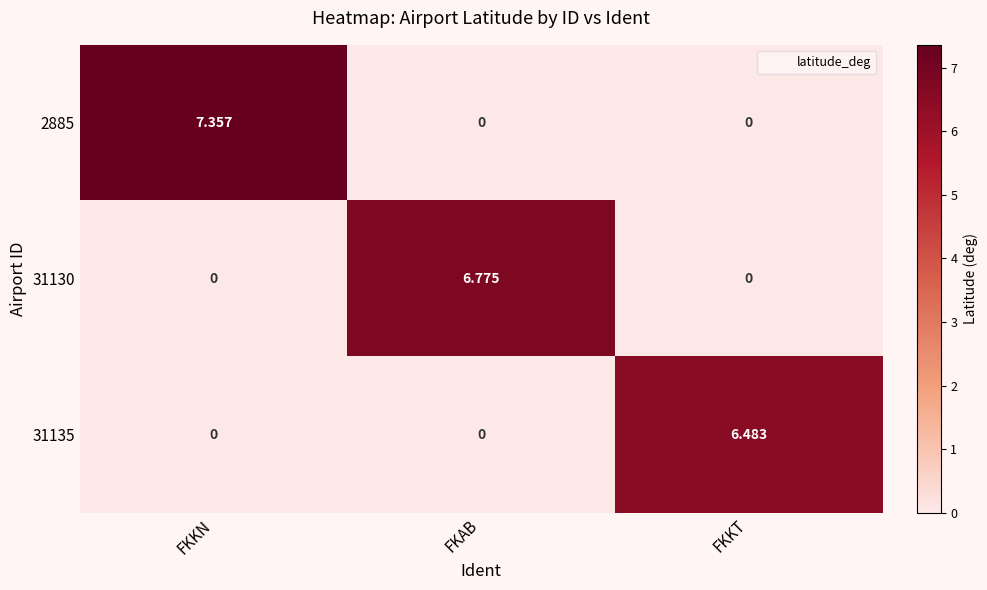

List the series in order of their overall mean, highest first.

2885, 31130, 31135